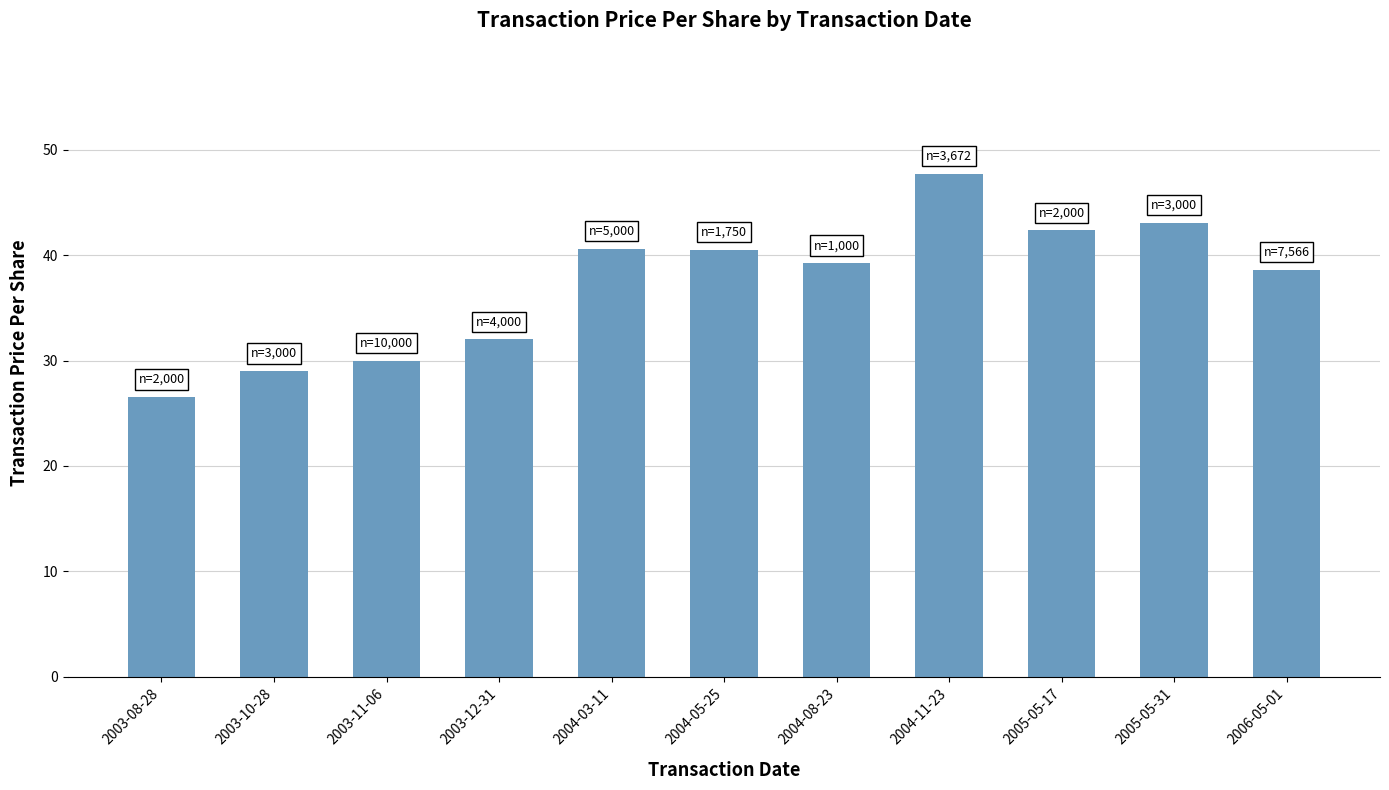

The chart shows a value of 39.2 at 2004-08-23. True or false?

True